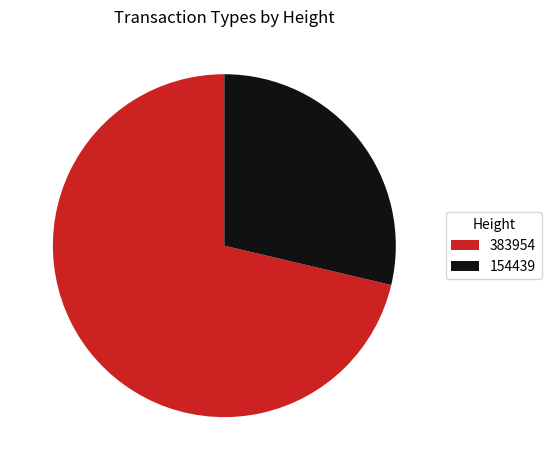

Which category has the smallest portion of the pie?

154439